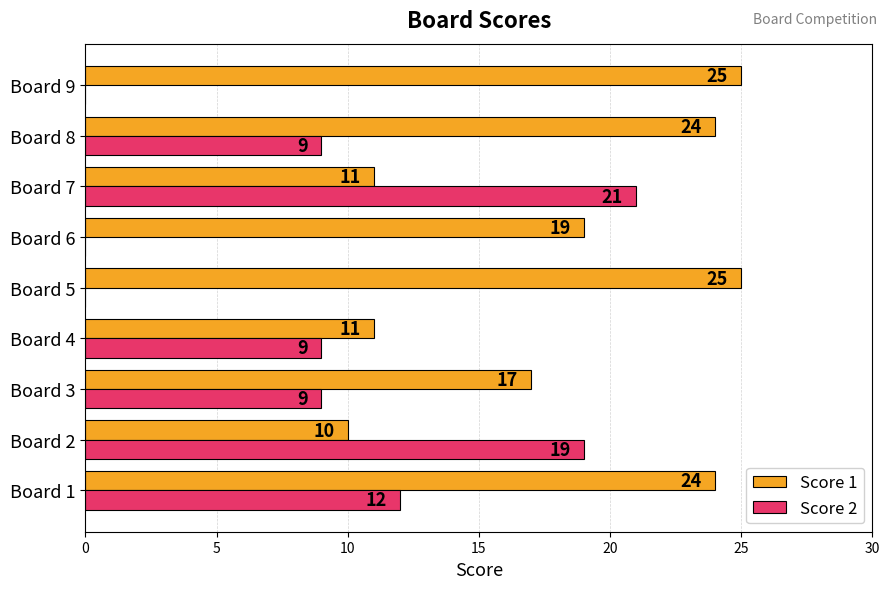

Which series has the largest total across all categories?

Score 1